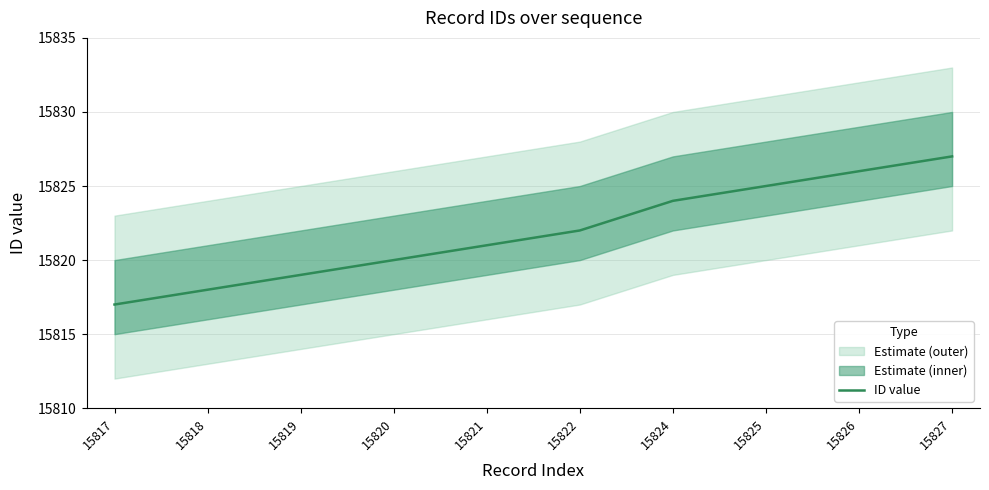

List the labels in order of value, largest first.

15827, 15826, 15825, 15824, 15822, 15821, 15820, 15819, 15818, 15817